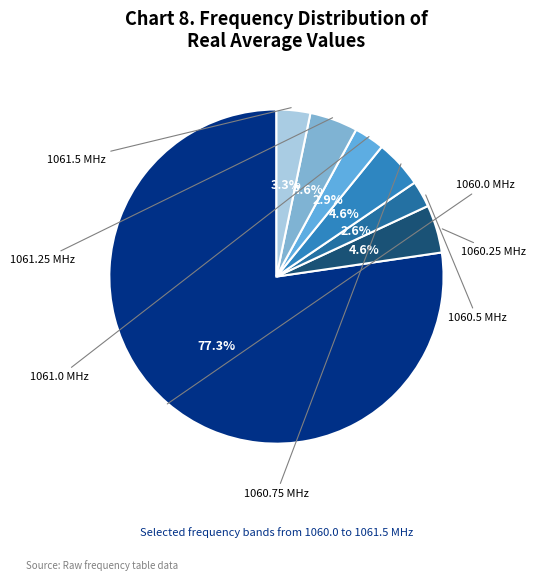

Is the sum of 1060.5 and 1061.0 greater than half?

No